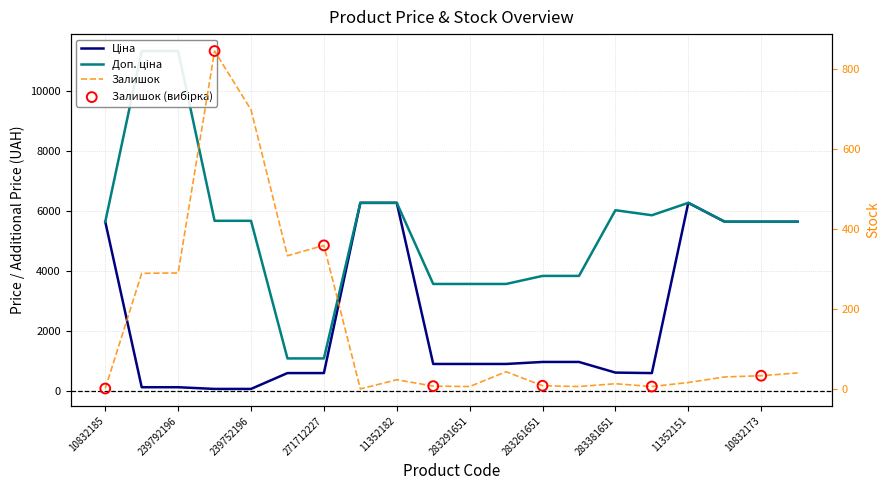

What is the total value across all series at 239792196?

11737.3